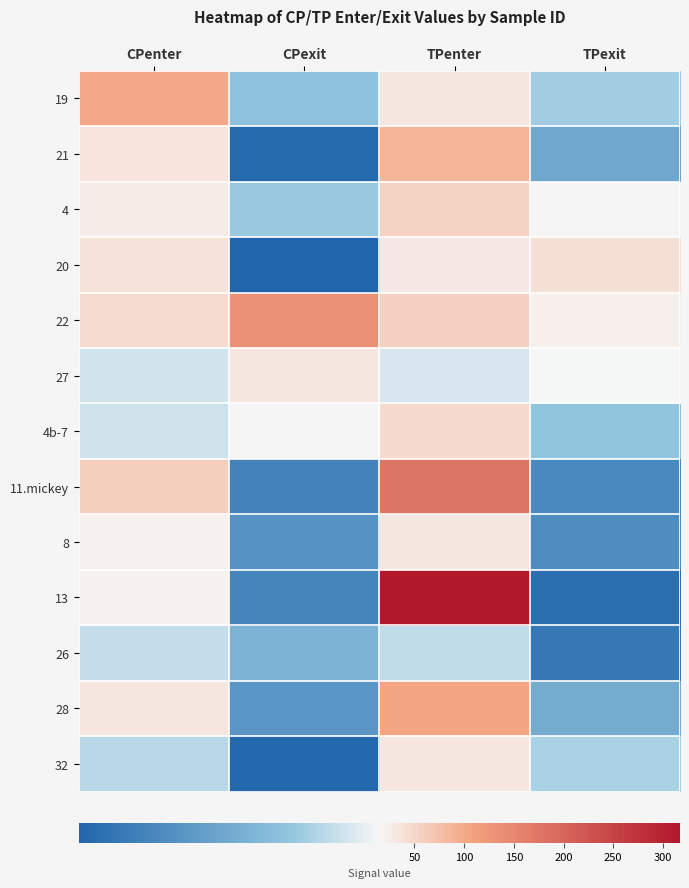

Which series has the largest range (max minus min)?

13